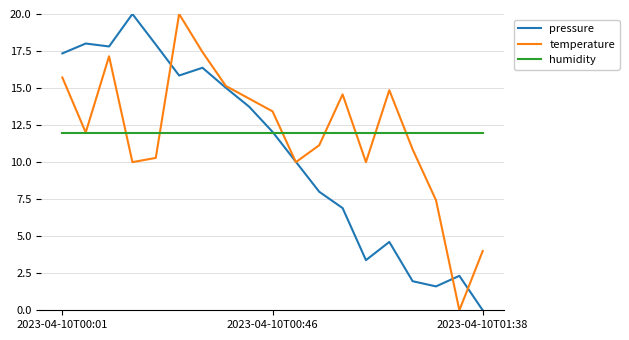

After their last crossing, which series has the higher values: pressure or temperature?

temperature